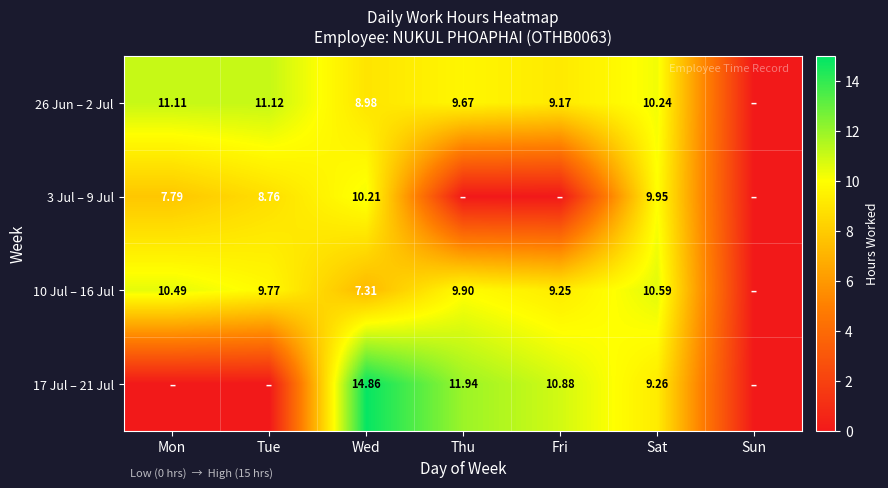

Rank the series at Sun from lowest to highest value.

26 Jun – 2 Jul, 3 Jul – 9 Jul, 10 Jul – 16 Jul, 17 Jul – 21 Jul